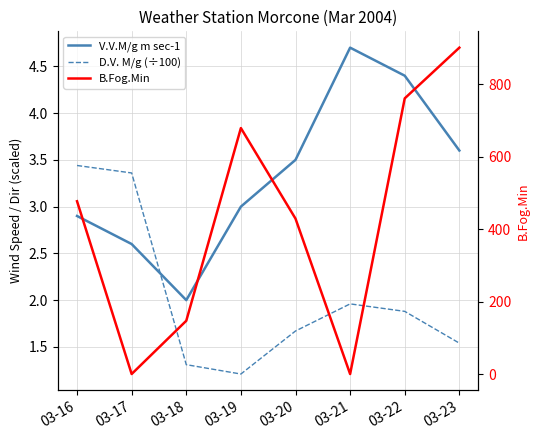

At how many categories does at least one series exceed 527?

3